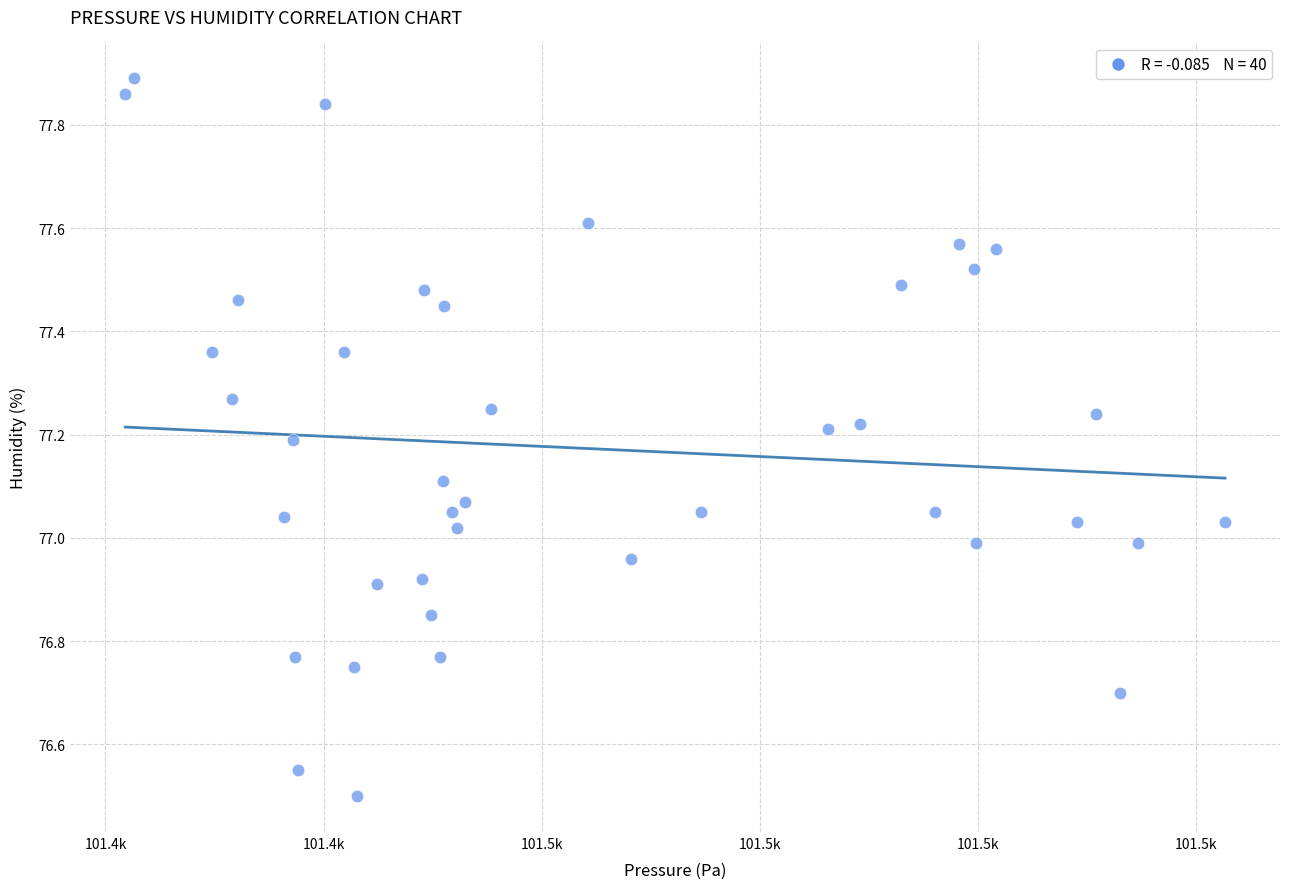

What is the range of Y values (max minus min)?

1.4